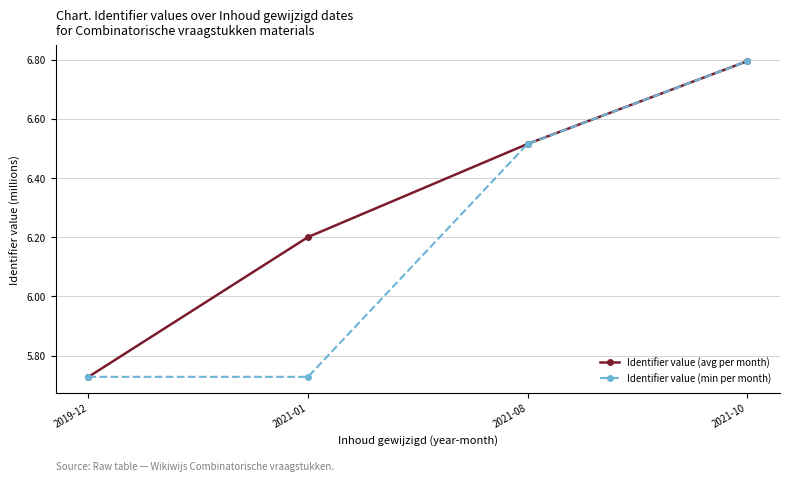

Which category has the highest value in the Identifier value (min per month) series?

2021-10